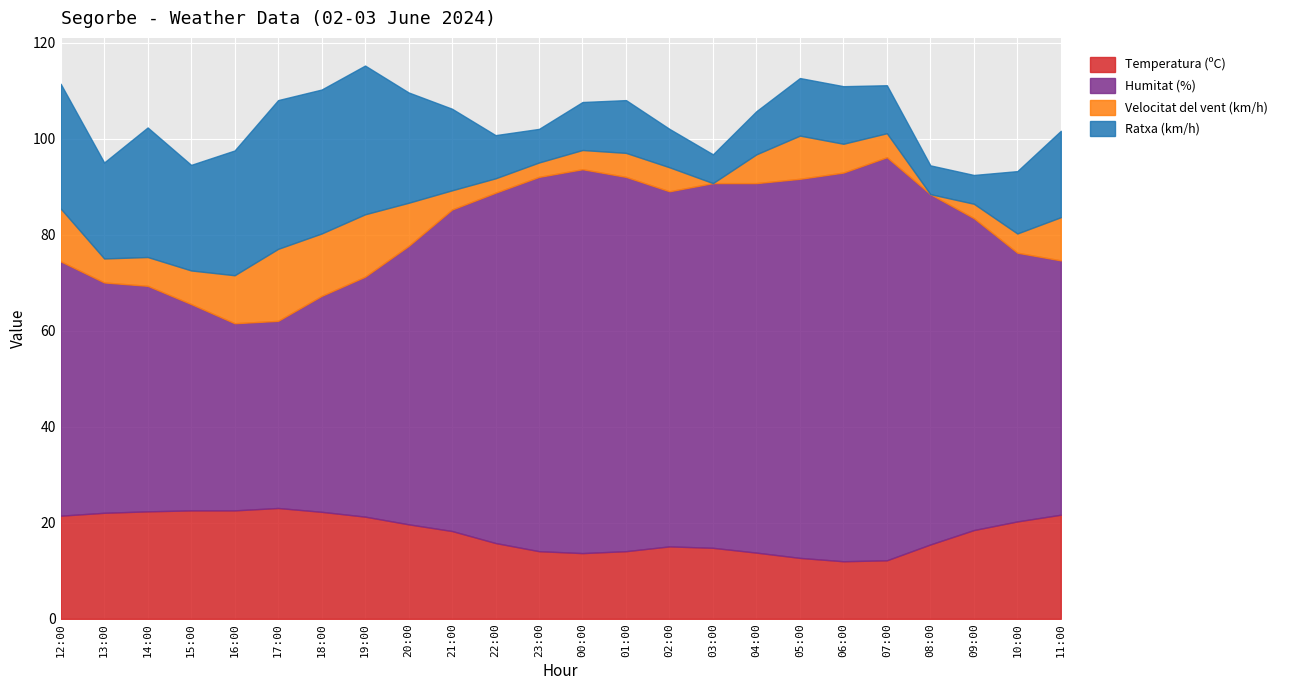

Reading left to right, what are all the values shown in this chart?

Temperatura (ºC): 12:00=21.5	13:00=22.1	14:00=22.4	15:00=22.6	16:00=22.6	17:00=23.1	18:00=22.3	19:00=21.3	20:00=19.7	21:00=18.3	22:00=15.8	23:00=14.1	00:00=13.7	01:00=14.1	02:00=15.1	03:00=14.8	04:00=13.8	05:00=12.7	06:00=12.0	07:00=12.2	08:00=15.5	09:00=18.5	10:00=20.3	11:00=21.7
Humitat (%): 12:00=53.0	13:00=48.0	14:00=47.0	15:00=43.0	16:00=39.0	17:00=39.0	18:00=45.0	19:00=50.0	20:00=58.0	21:00=67.0	22:00=73.0	23:00=78.0	00:00=80.0	01:00=78.0	02:00=74.0	03:00=76.0	04:00=77.0	05:00=79.0	06:00=81.0	07:00=84.0	08:00=73.0	09:00=65.0	10:00=56.0	11:00=53.0
Velocitat del vent (km/h): 12:00=11.0	13:00=5.0	14:00=6.0	15:00=7.0	16:00=10.0	17:00=15.0	18:00=13.0	19:00=13.0	20:00=9.0	21:00=4.0	22:00=3.0	23:00=3.0	00:00=4.0	01:00=5.0	02:00=5.0	03:00=0.0	04:00=6.0	05:00=9.0	06:00=6.0	07:00=5.0	08:00=0.0	09:00=3.0	10:00=4.0	11:00=9.0
Ratxa (km/h): 12:00=26.0	13:00=20.0	14:00=27.0	15:00=22.0	16:00=26.0	17:00=31.0	18:00=30.0	19:00=31.0	20:00=23.0	21:00=17.0	22:00=9.0	23:00=7.0	00:00=10.0	01:00=11.0	02:00=8.0	03:00=6.0	04:00=9.0	05:00=12.0	06:00=12.0	07:00=10.0	08:00=6.0	09:00=6.0	10:00=13.0	11:00=18.0